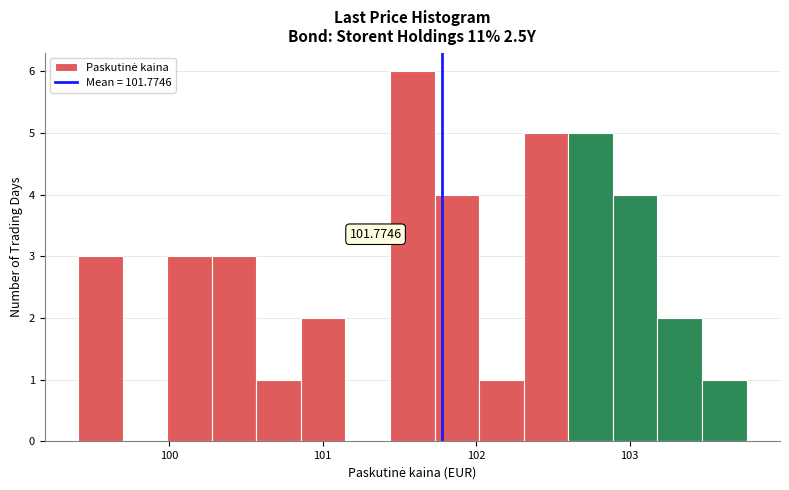

Around what value on the x-axis is the tallest bar? Give the approximate position of its centre, as read against the axis.

101.6